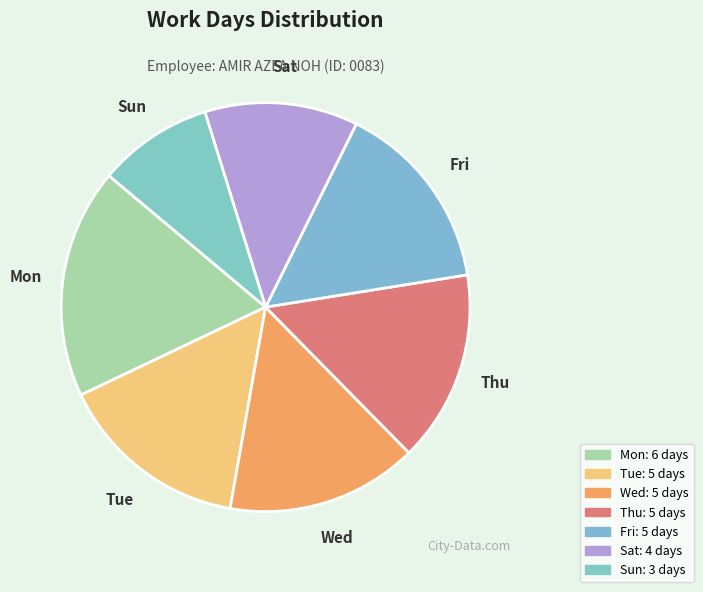

What is the ratio of the value at Mon to the value at Fri?

1.2